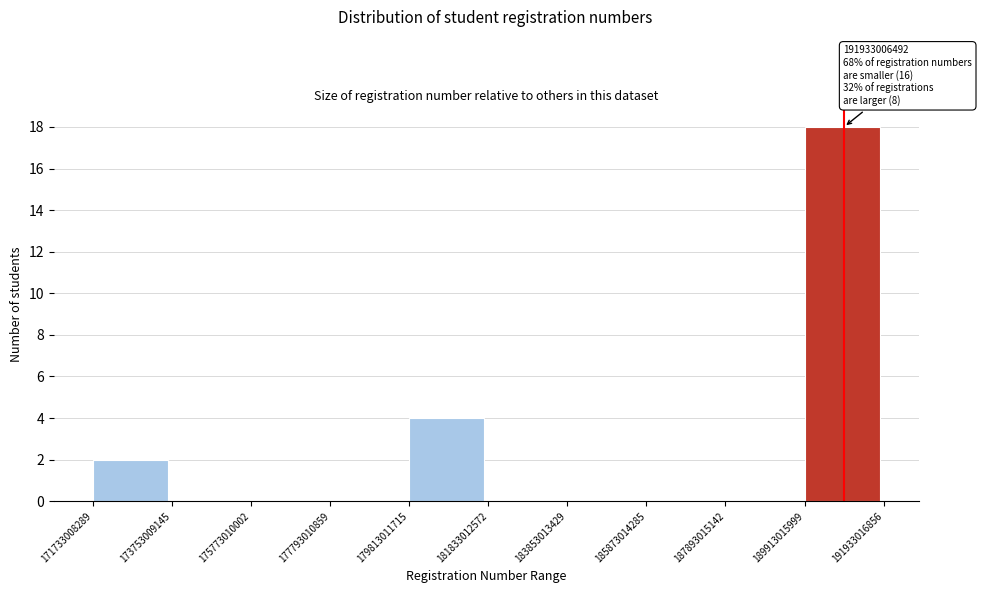

Which range on the x-axis has the tallest bar?

189913015999 to 191933016856